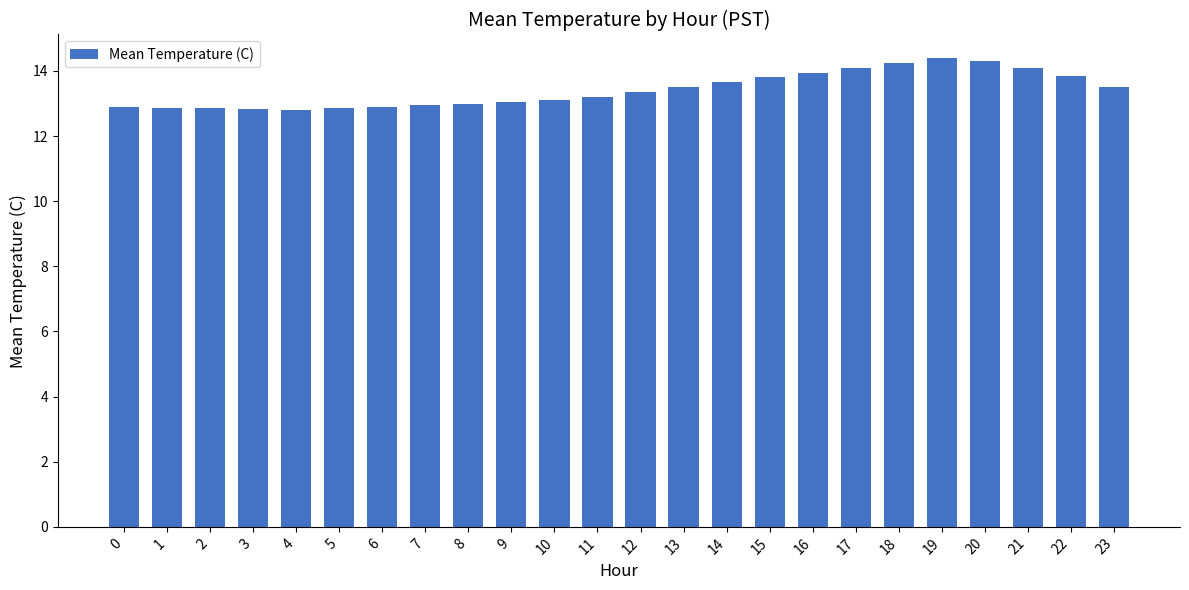

Approximately how many times larger is the value at 20 compared to 3?

1.1